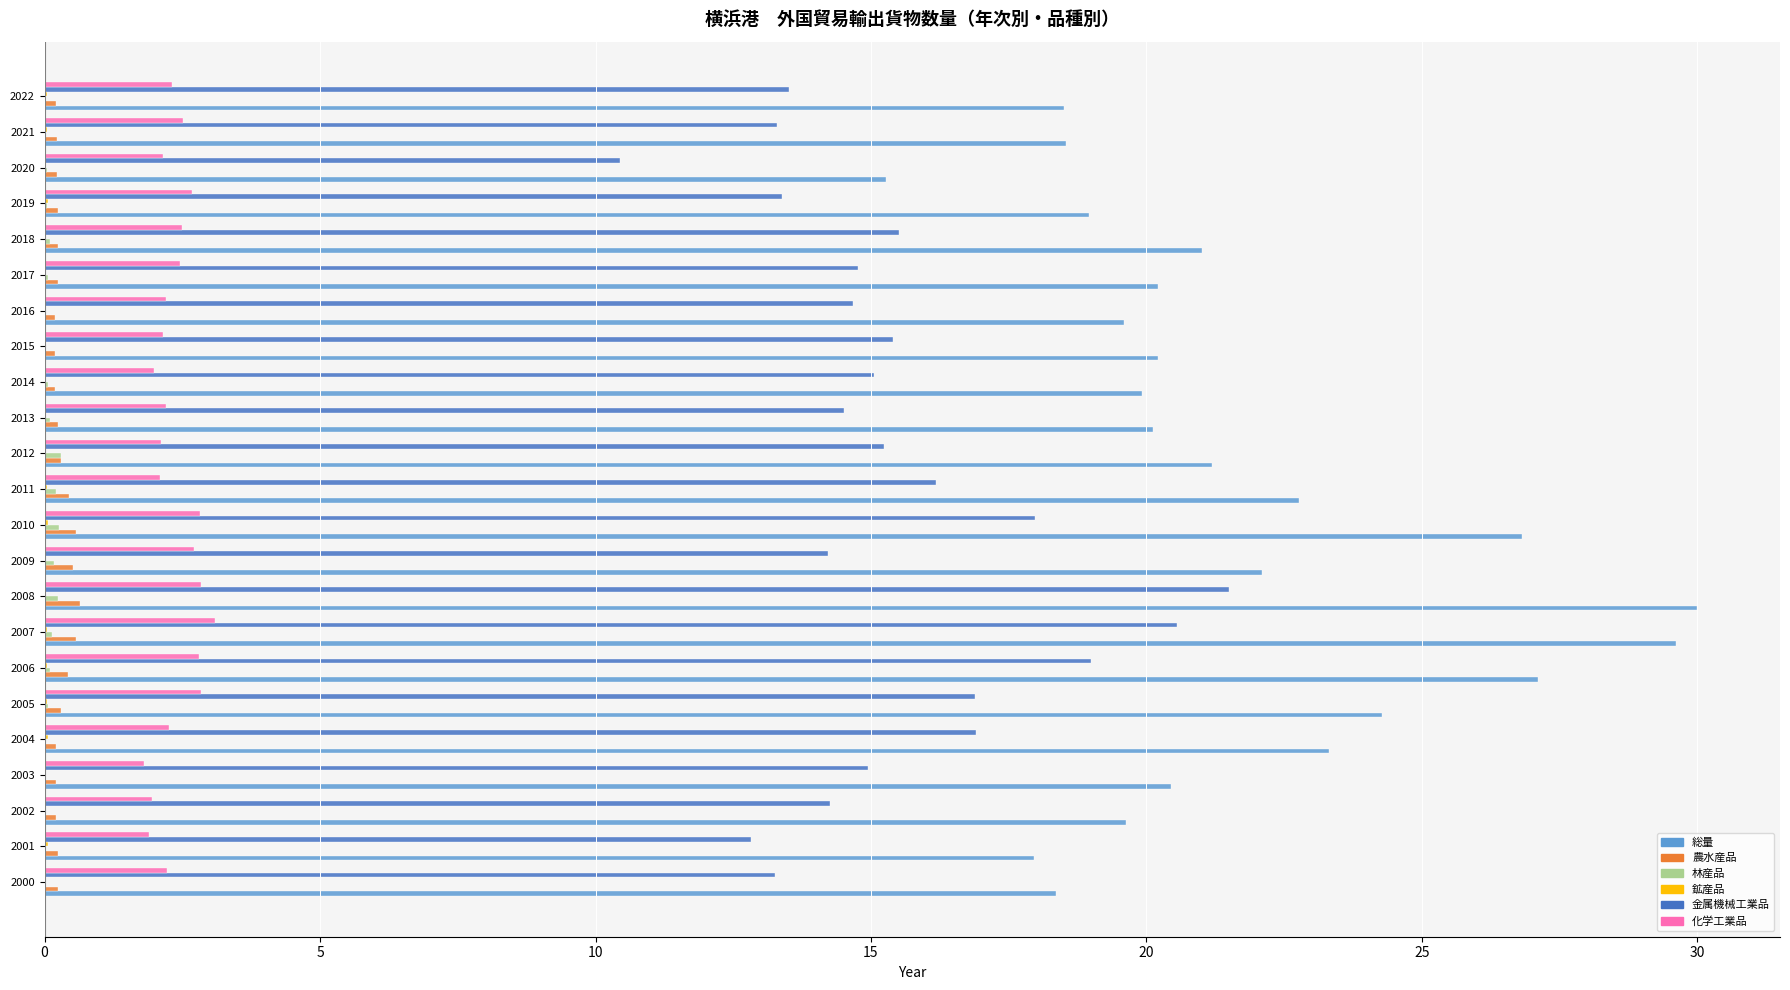

True or false: 総量 has a value of 21.0 at 2018.

True